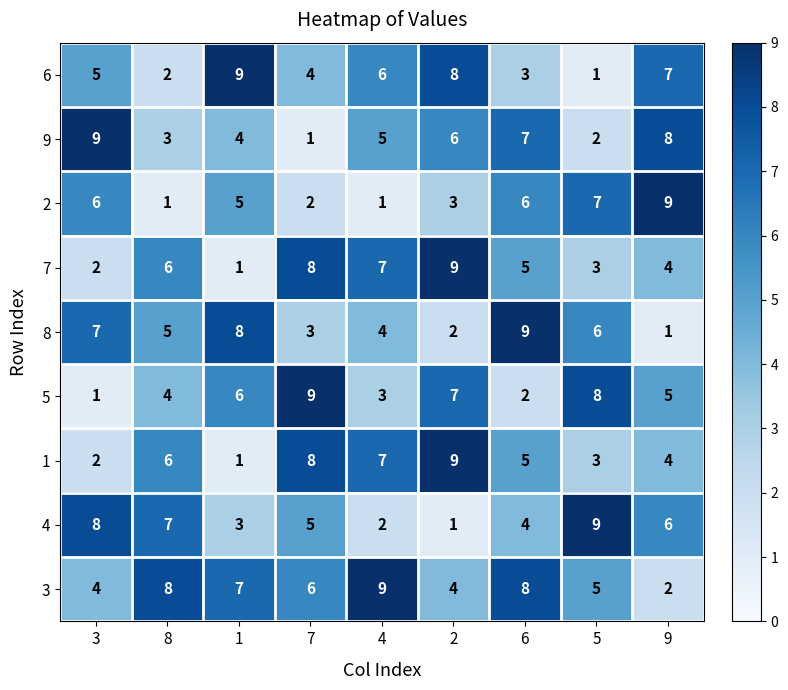

Read the 8 value at 8.

5